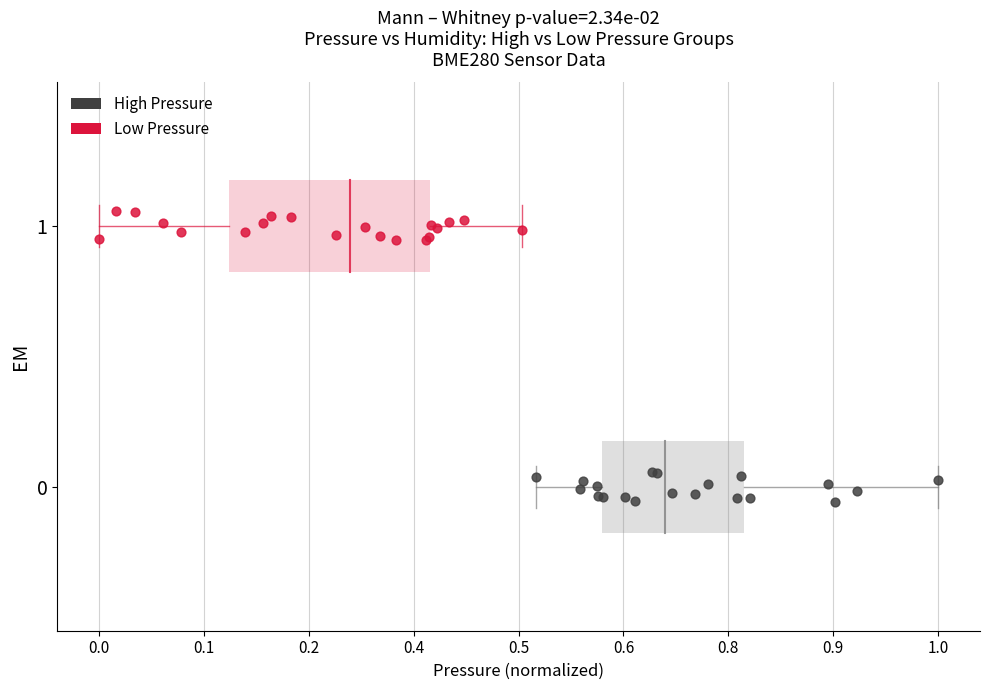

What are all the series names shown in the legend?

High Pressure, Low Pressure